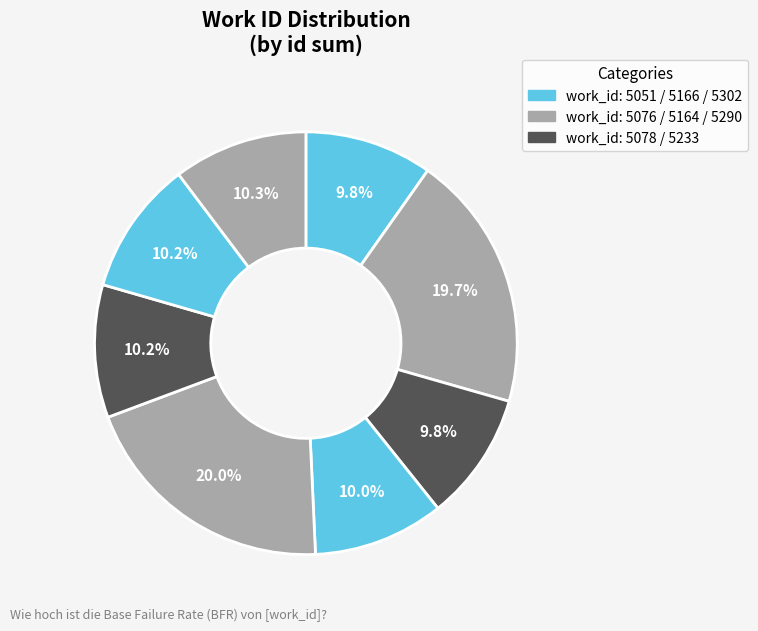

How many segments does this pie chart have?

8